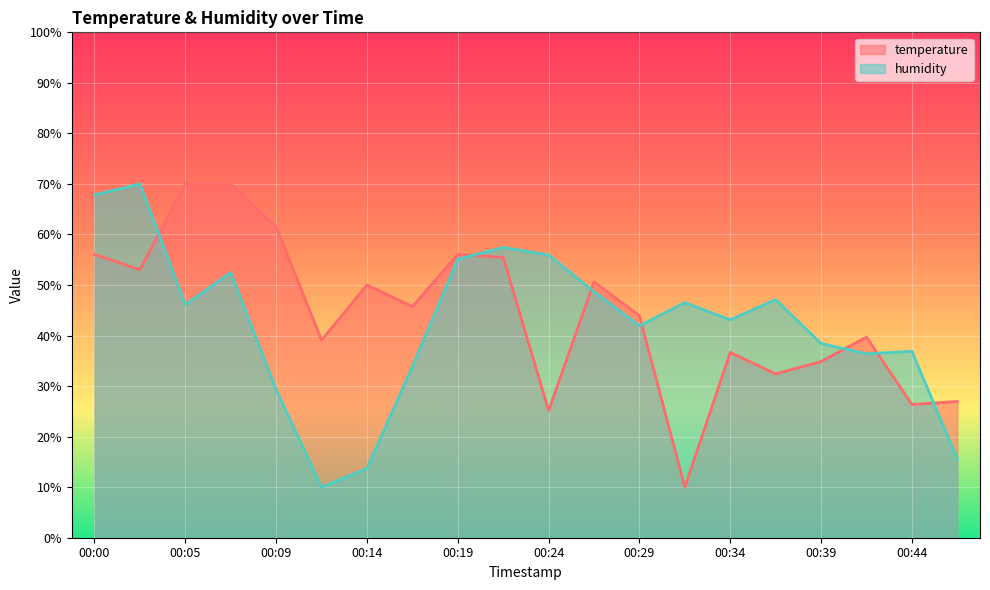

The value of temperature at 00:27 is 73.1. True or false?

False